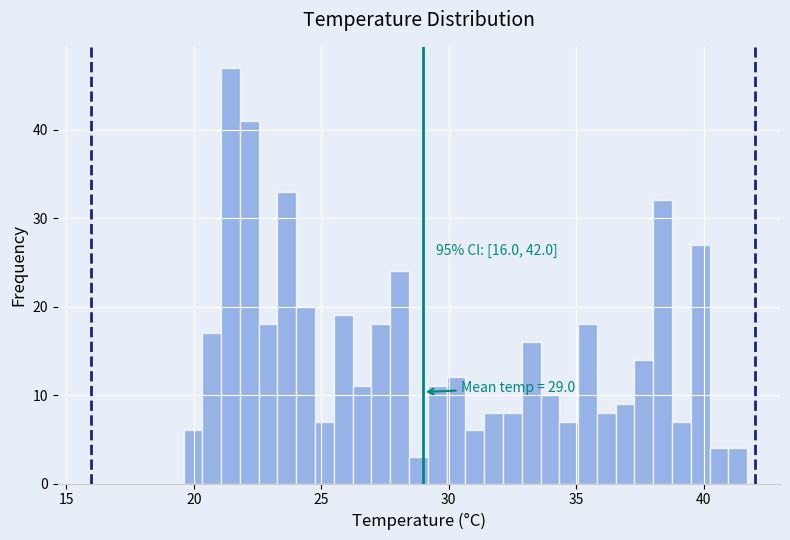

Around what value on the x-axis is the tallest bar? Give the approximate position of its centre, as read against the axis.

21.5